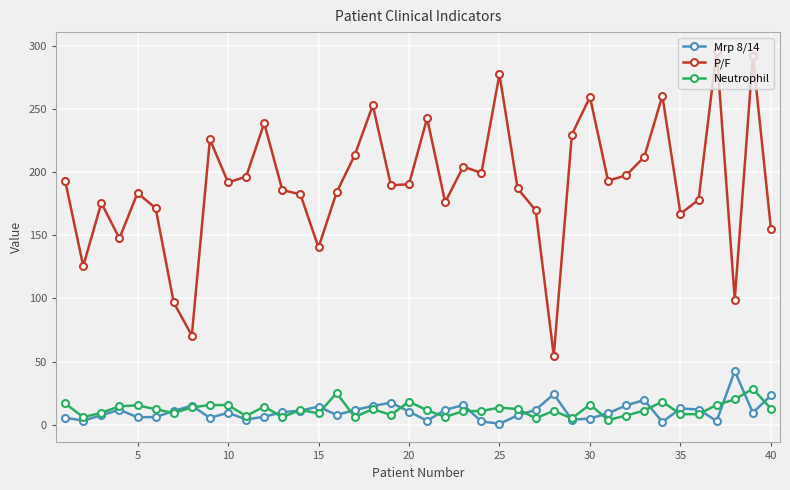

Which series has the largest range (max minus min)?

P/F